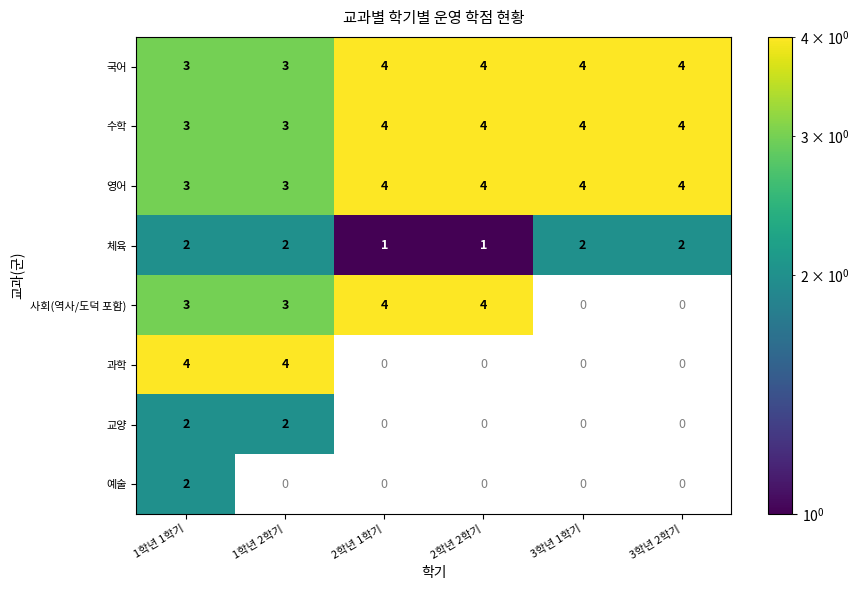

The value of 교양 at 1학년 2학기 is 2. True or false?

True